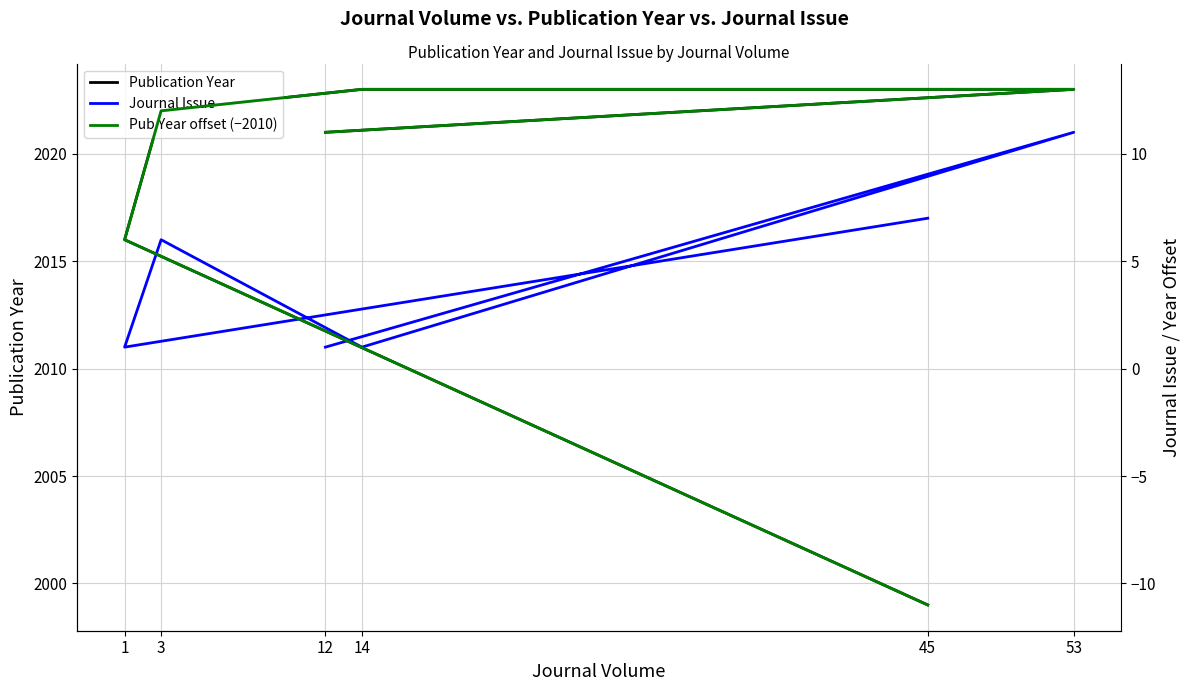

What is the difference between the Journal Issue values at 3 and 12?

5